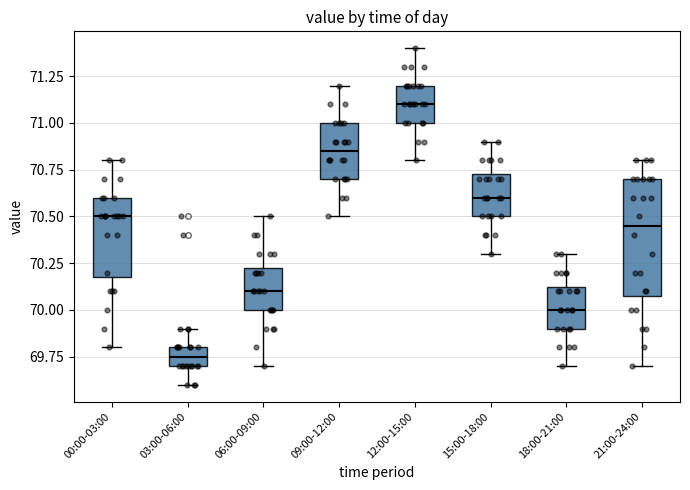

Which box's median line is the highest?

12:00-15:00